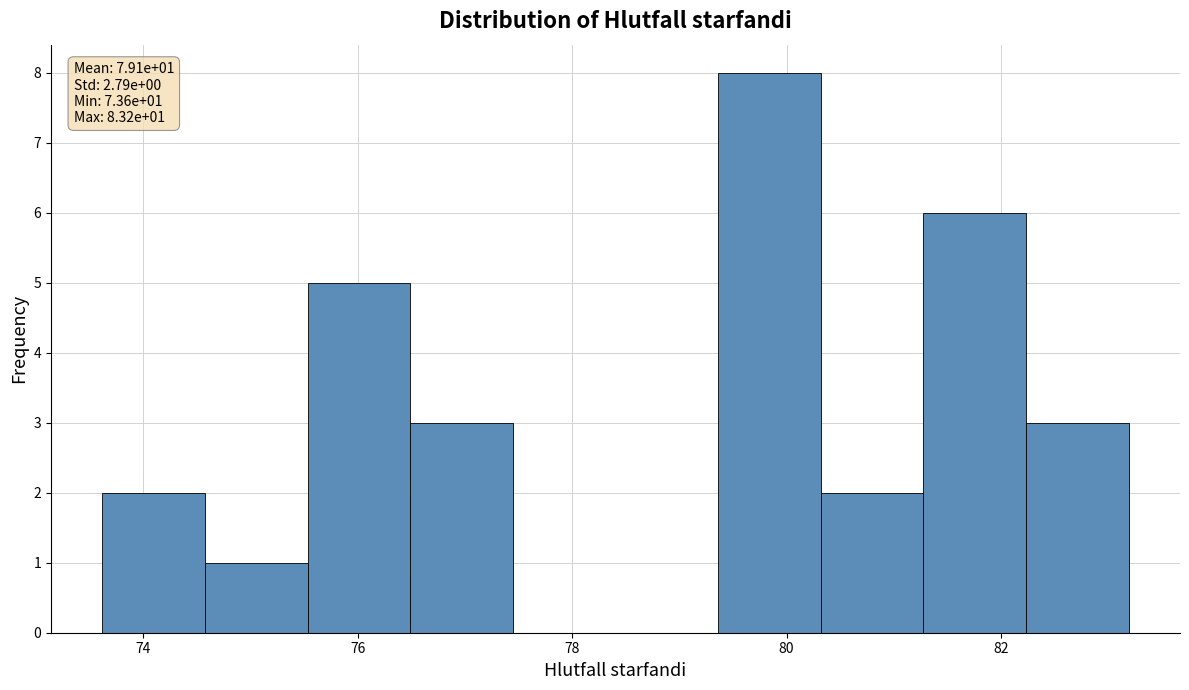

Which range on the x-axis has the tallest bar?

79.4 to 80.4